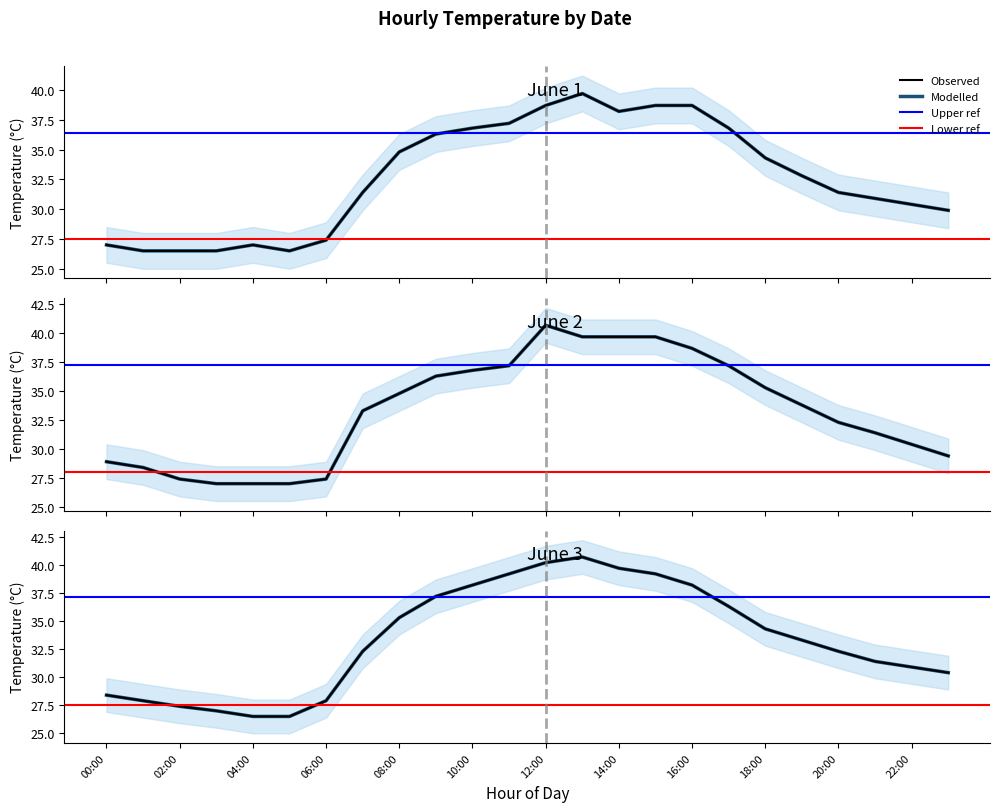

What is the difference between the second highest and second lowest values in the 2016-06-02 series?

12.7